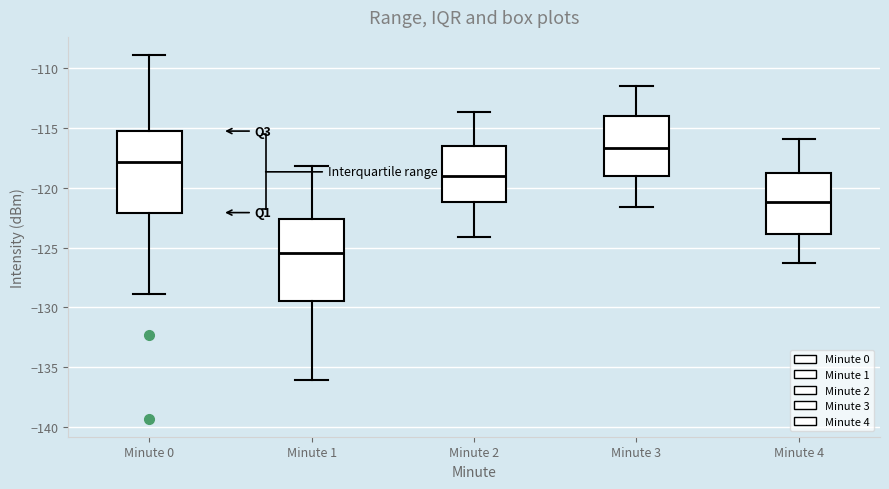

Reading left to right, transcribe this box plot: for each box, give where its median line is, the range the box spans, and where its two whiskers end, as read against the y-axis. The values are not printed on the chart, so give them approximately, as read against the axis.

Minute 0: median -118.0, box -122.0 to -115.5, whiskers -129.0 to -109.0
Minute 1: median -125.5, box -129.5 to -122.5, whiskers -136.0 to -118.0
Minute 2: median -119.0, box -121.0 to -116.5, whiskers -124.0 to -113.5
Minute 3: median -116.5, box -119.0 to -114.0, whiskers -121.5 to -111.5
Minute 4: median -121.0, box -124.0 to -119.0, whiskers -126.5 to -116.0